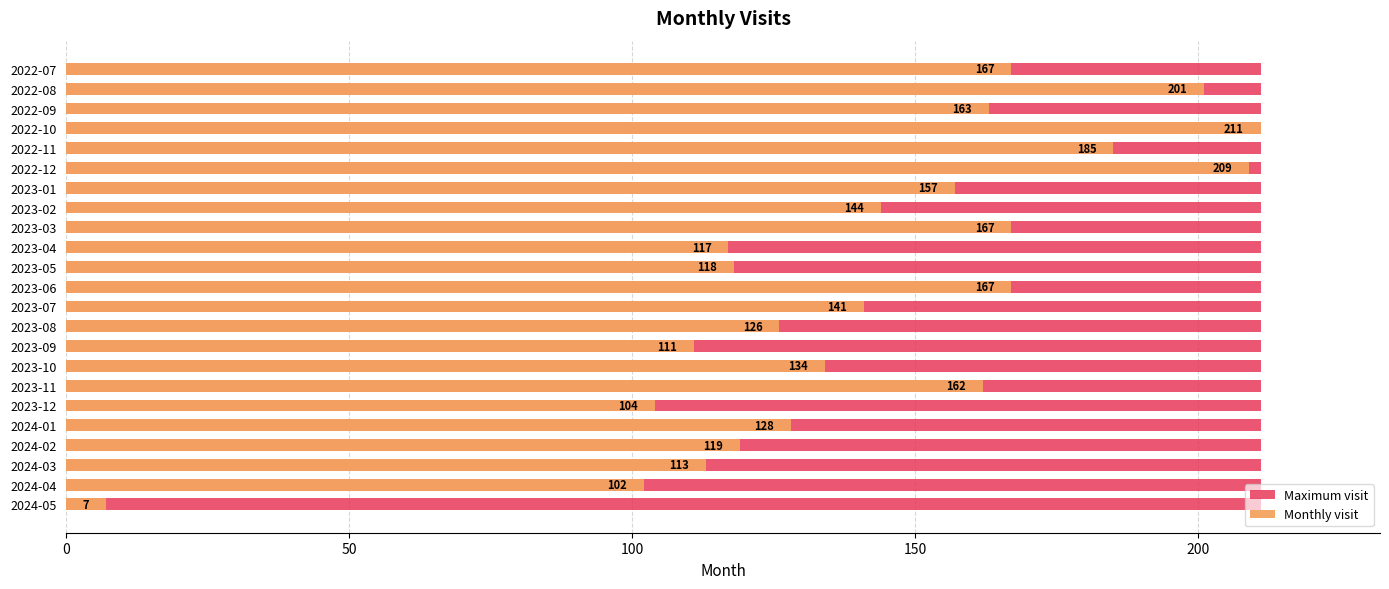

How many data points in Monthly visit are less than 141?

11